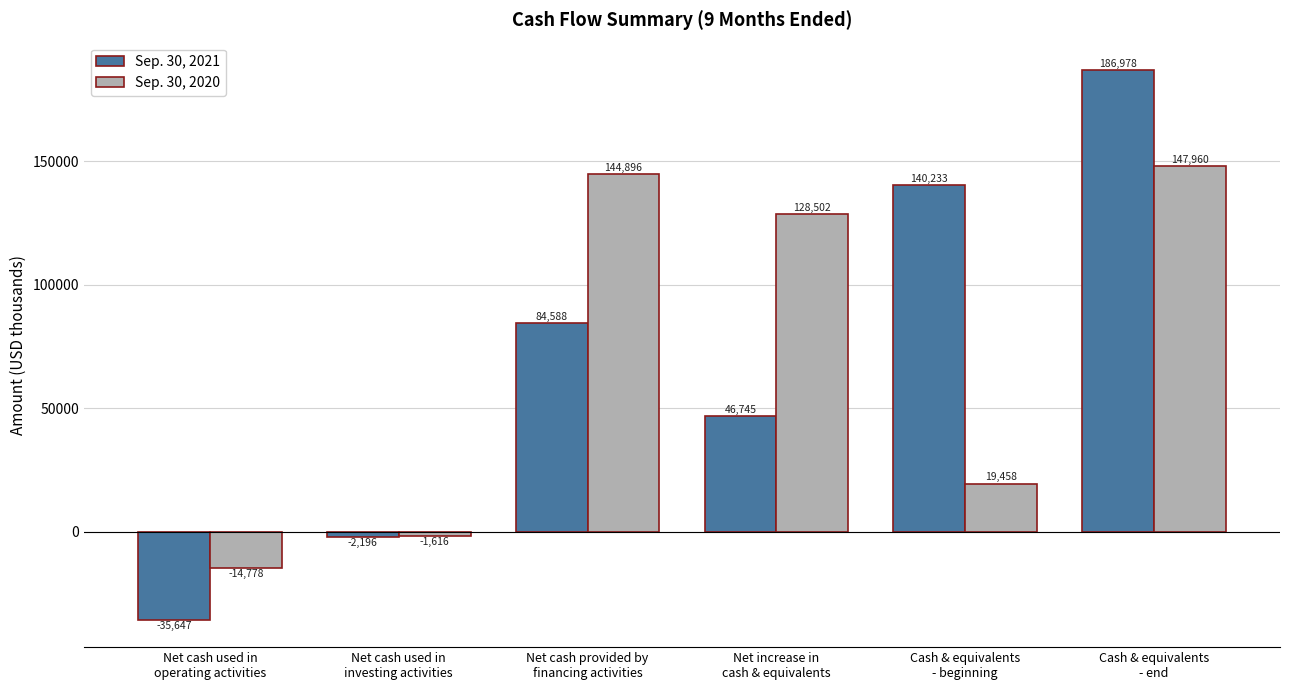

Reading left to right, extract all data points from this chart.

Sep. 30, 2021: -35647	-2196	84588	46745	140233	186978
Sep. 30, 2020: -14778	-1616	144896	128502	19458	147960